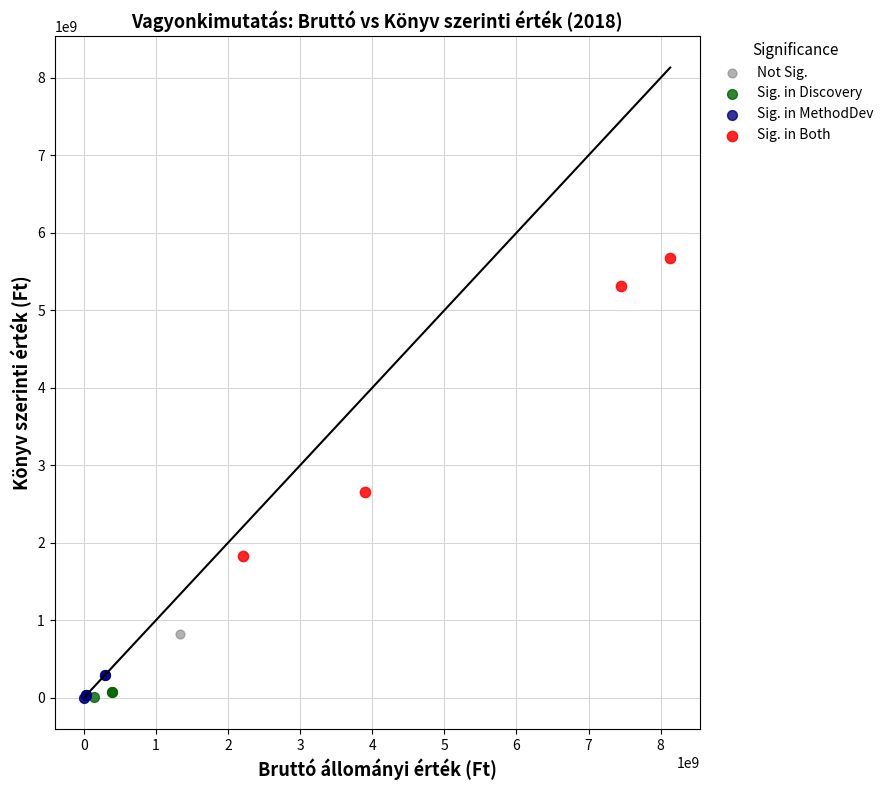

Which series reaches the maximum Y coordinate?

Sig. in Both